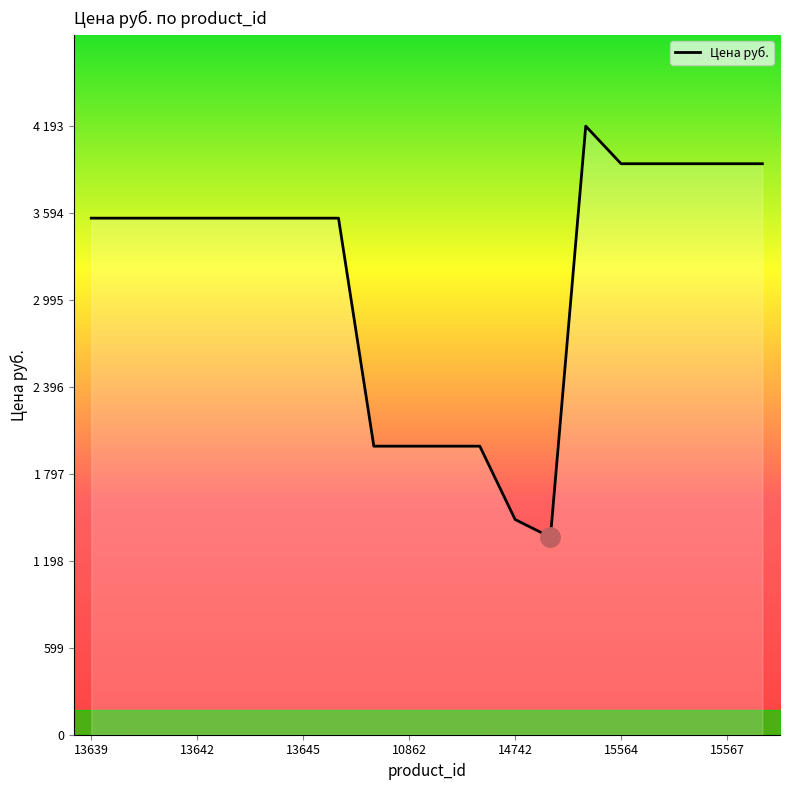

Reading left to right, list all the values displayed in this chart.

3559	3559	3559	3559	3559	3559	3559	3559	1988	1988	1988	1988	1483	1361	4193	3934	3934	3934	3934	3934